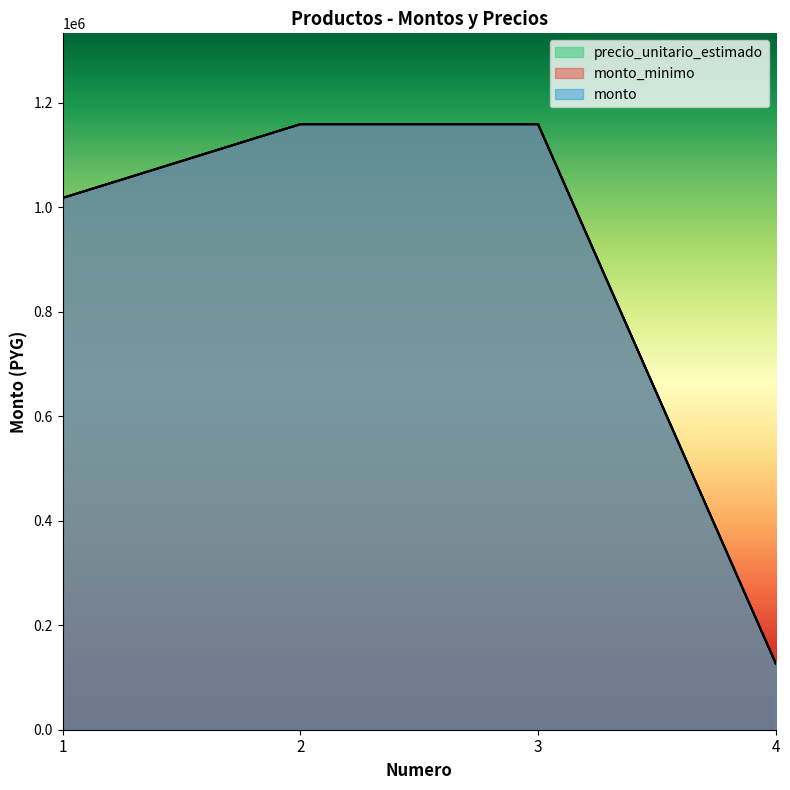

Does the chart display data point markers on the line(s)?

No